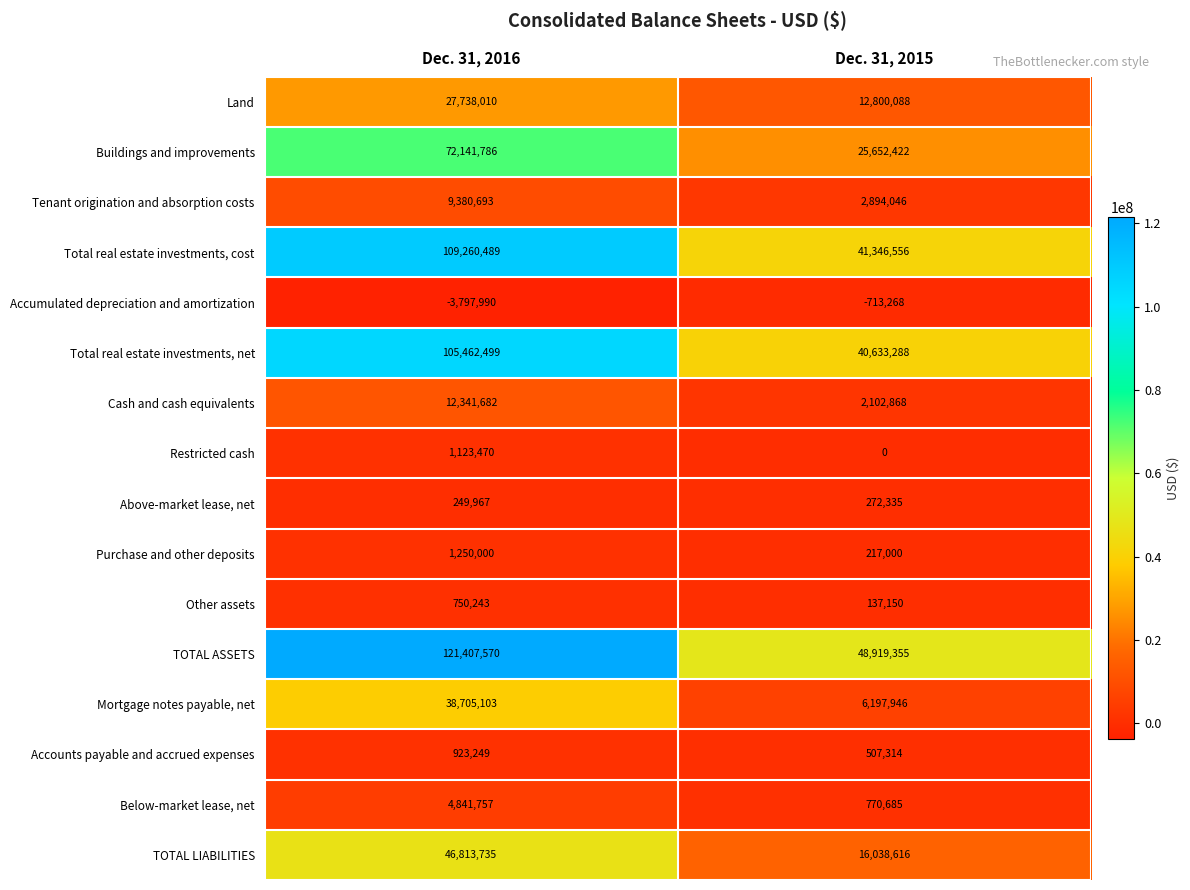

What is the spread (max minus min) of values at Dec. 31, 2016?

125205560